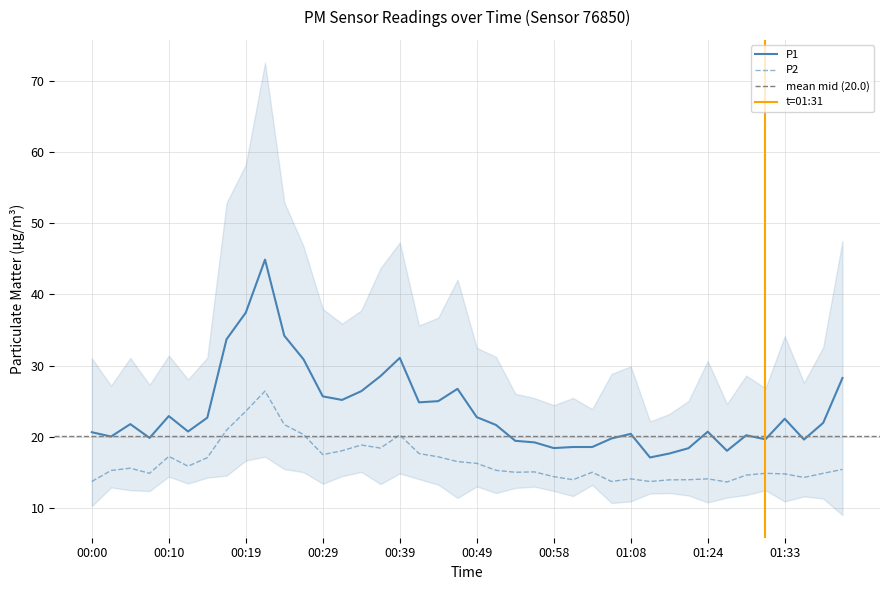

Rank the categories by P1 value from highest to lowest.

00:22, 00:19, 00:24, 00:17, 00:39, 00:27, 00:36, 01:41, 00:46, 00:34, 00:29, 00:31, 00:44, 00:41, 00:10, 00:49, 00:14, 01:33, 01:38, 00:05, 00:51, 00:12, 01:24, 00:00, 01:08, 01:29, 00:02, 00:07, 01:06, 01:31, 01:36, 00:53, 00:56, 01:01, 01:03, 00:58, 01:21, 01:26, 01:18, 01:16